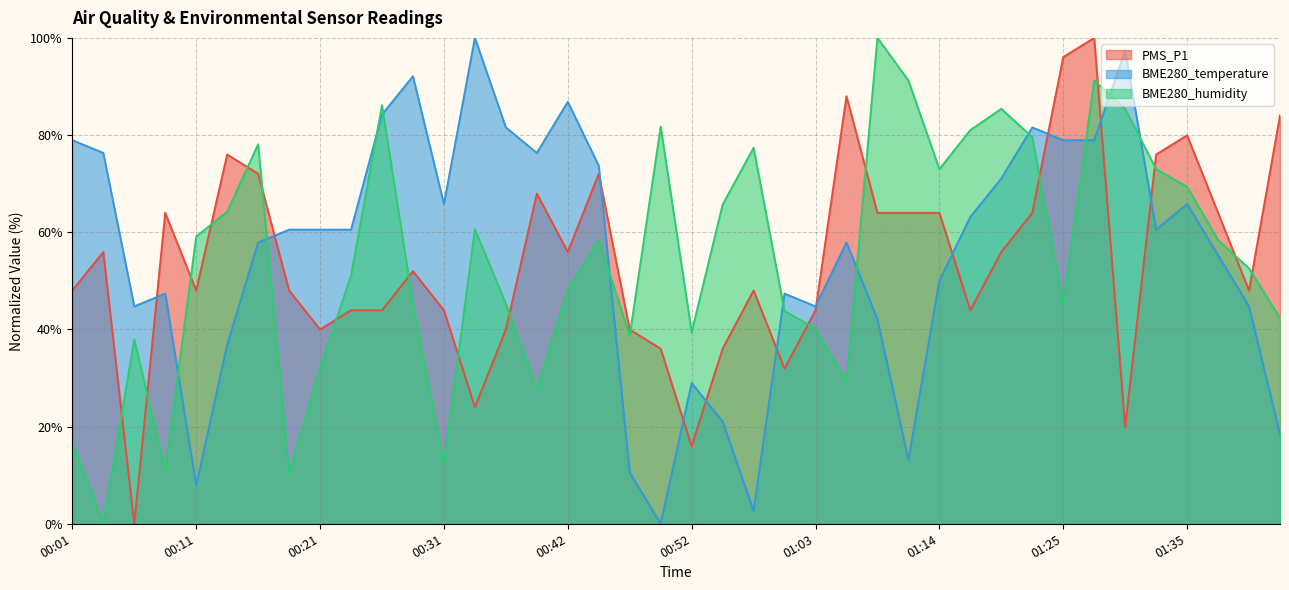

After their last crossing, which series has the higher values: BME280_temperature or BME280_humidity?

BME280_humidity